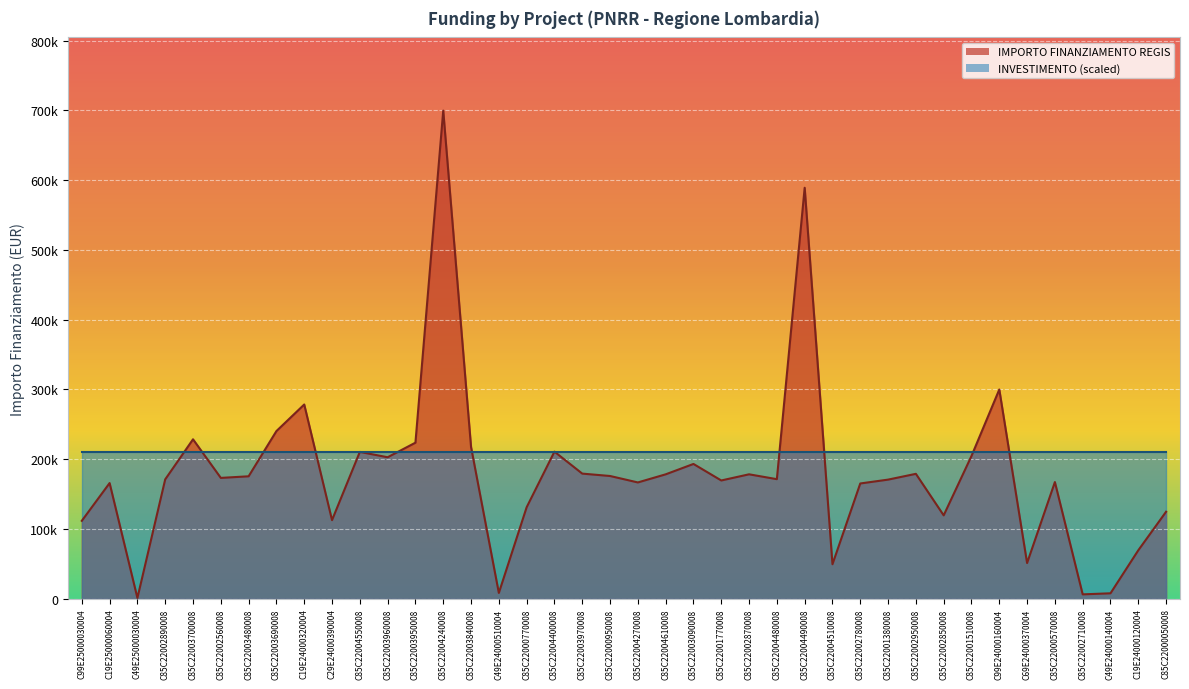

Approximately how many times larger is the value at C69E24000370004 compared to C85C22000570008?

0.3